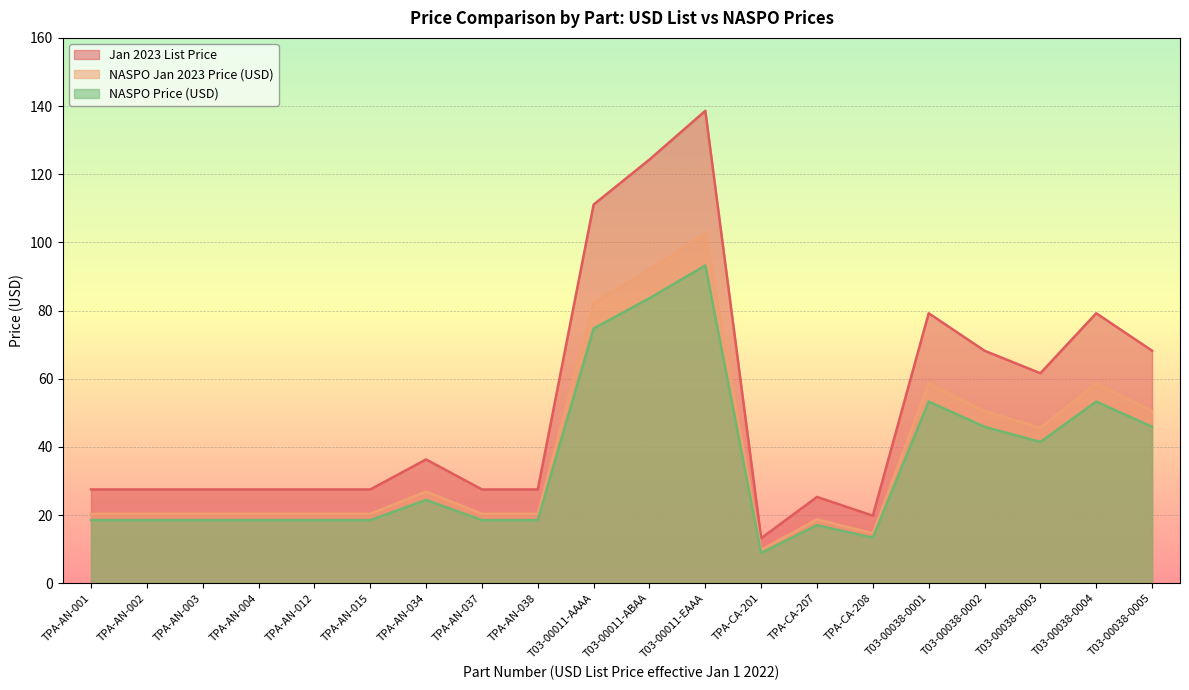

What is the average value of the Jan 2023 List Price series?

52.2